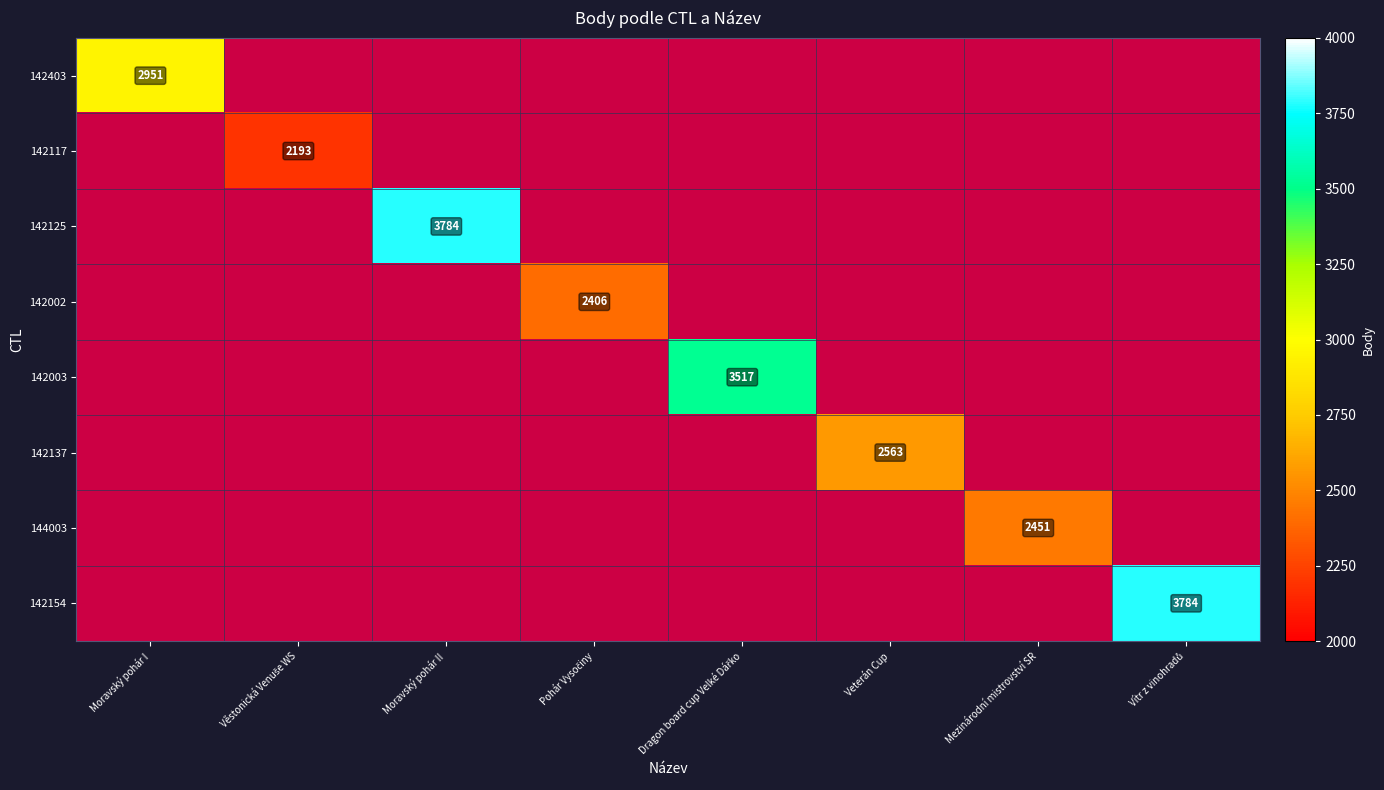

At how many categories does at least one series exceed 2917?

4